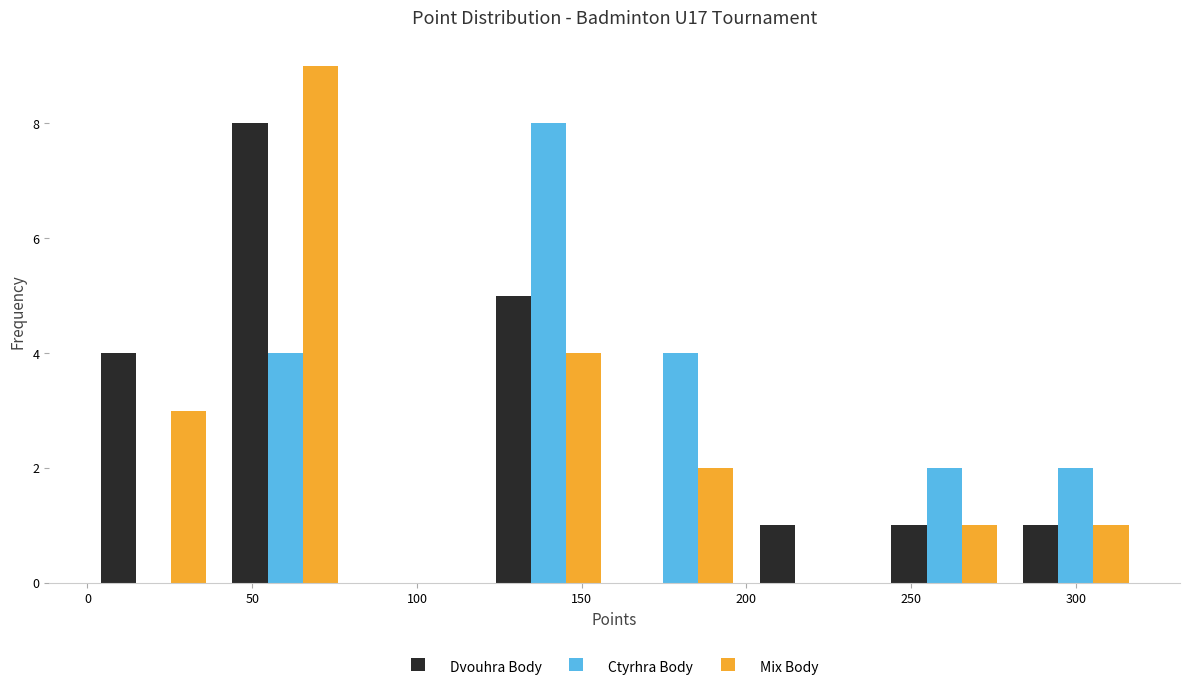

Reading left to right, transcribe this chart: for each range on the x-axis, give the height of each series' bar. The values are not printed on the chart, so give them approximately, as read against the axis.

0 to 40: Dvouhra Body=4	Ctyrhra Body=0	Mix Body=3
40 to 80: Dvouhra Body=8	Ctyrhra Body=4	Mix Body=9
80 to 120: Dvouhra Body=0	Ctyrhra Body=0	Mix Body=0
120 to 160: Dvouhra Body=5	Ctyrhra Body=8	Mix Body=4
160 to 200: Dvouhra Body=0	Ctyrhra Body=4	Mix Body=2
200 to 240: Dvouhra Body=1	Ctyrhra Body=0	Mix Body=0
240 to 280: Dvouhra Body=1	Ctyrhra Body=2	Mix Body=1
280 to 320: Dvouhra Body=1	Ctyrhra Body=2	Mix Body=1